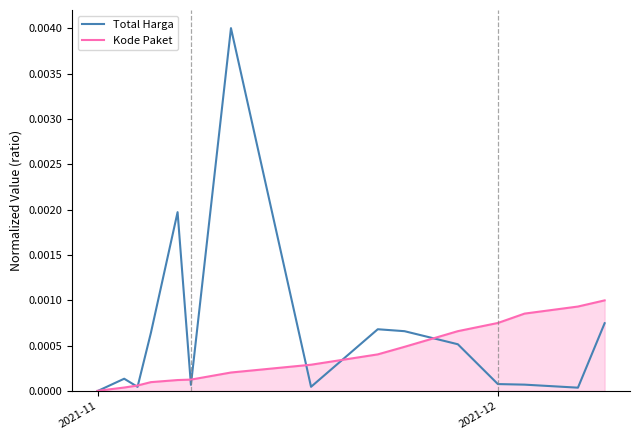

Which series has the largest total across all categories?

Total Harga